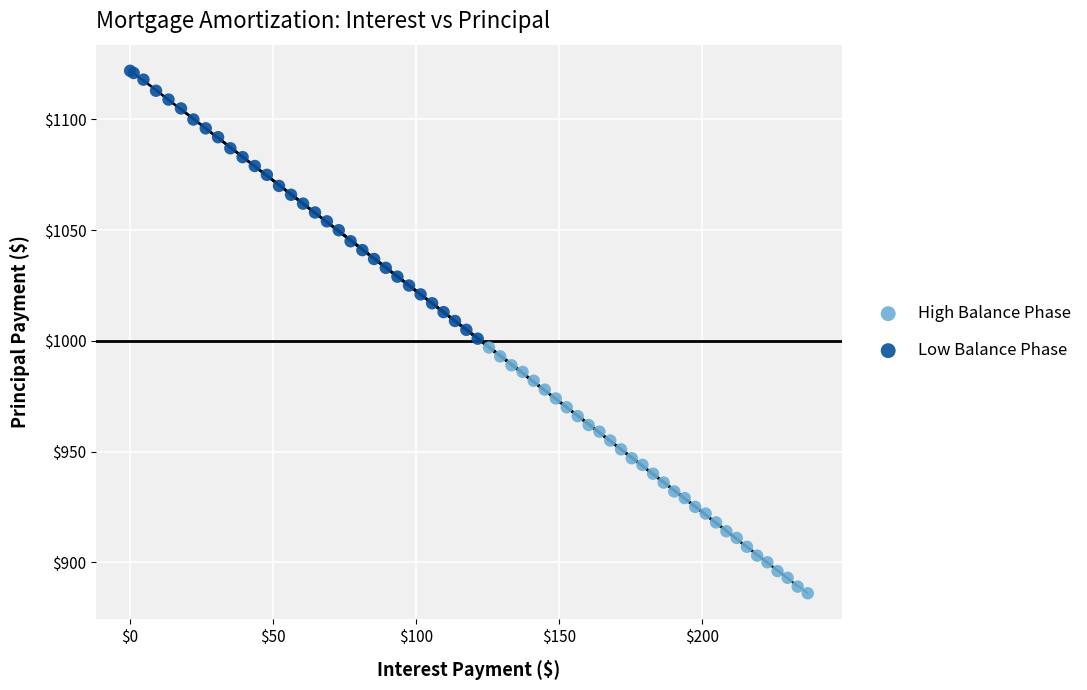

Which series reaches the maximum Y coordinate?

Low Balance Phase